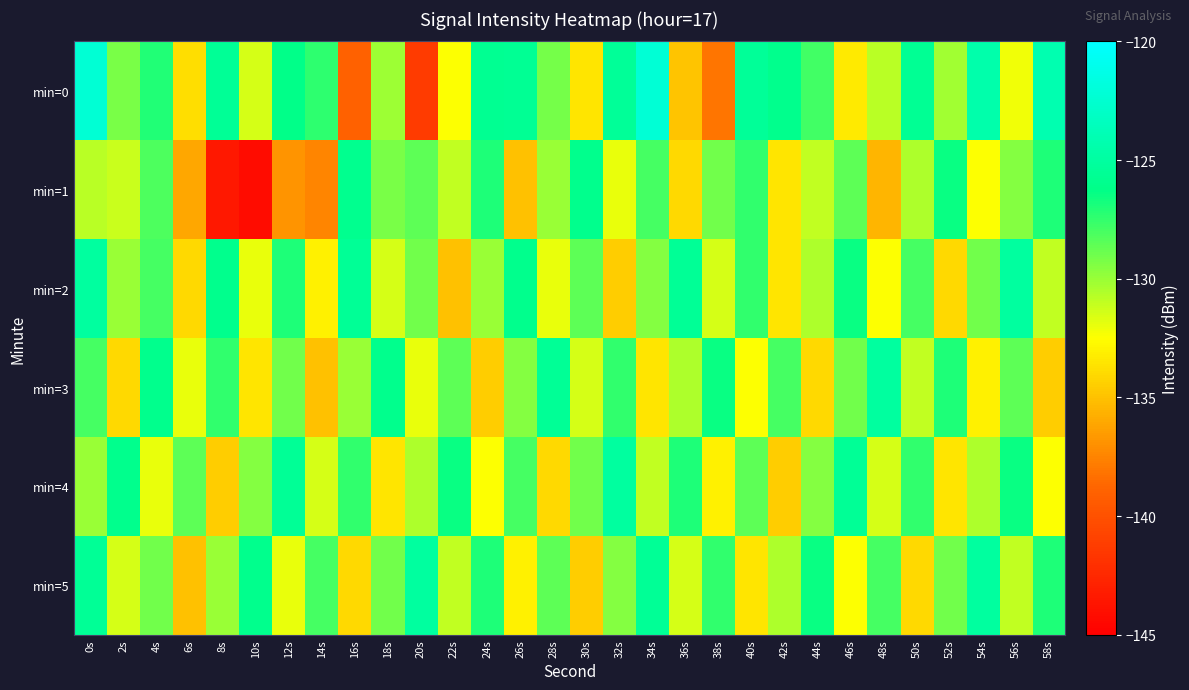

Reading right to left, transcribe all the data shown in this chart.

min=0: 58s=-124.1	56s=-132.1	54s=-124.4	52s=-130.2	50s=-125.7	48s=-130.8	46s=-133.3	44s=-127.9	42s=-126.0	40s=-125.4	38s=-138.2	36s=-134.9	34s=-122.2	32s=-125.4	30s=-133.5	28s=-129.1	26s=-125.6	24s=-125.7	22s=-132.4	20s=-141.4	18s=-130.1	16s=-139.0	14s=-127.3	12s=-126.2	10s=-131.5	8s=-125.5	6s=-133.9	4s=-127.0	2s=-129.2	0s=-122.3
min=1: 58s=-127.0	56s=-129.5	54s=-132.5	52s=-126.5	50s=-130.5	48s=-135.5	46s=-128.5	44s=-131.0	42s=-133.5	40s=-127.5	38s=-129.0	36s=-134.0	34s=-128.0	32s=-132.0	30s=-126.0	28s=-130.0	26s=-135.0	24s=-127.0	22s=-131.0	20s=-128.5	18s=-129.2	16s=-125.9	14s=-137.5	12s=-136.8	10s=-144.1	8s=-143.5	6s=-136.1	4s=-128.1	2s=-131.2	0s=-130.8
min=2: 58s=-131.0	56s=-125.0	54s=-129.0	52s=-134.0	50s=-128.0	48s=-132.5	46s=-126.5	44s=-130.5	42s=-133.5	40s=-127.5	38s=-131.5	36s=-125.5	34s=-129.5	32s=-134.5	30s=-128.5	28s=-132.0	26s=-126.0	24s=-130.0	22s=-135.0	20s=-129.0	18s=-131.5	16s=-125.5	14s=-133.0	12s=-127.0	10s=-132.0	8s=-126.0	6s=-134.0	4s=-128.0	2s=-130.0	0s=-125.0
min=3: 58s=-134.5	56s=-128.5	54s=-133.0	52s=-127.0	50s=-131.0	48s=-125.0	46s=-129.0	44s=-134.0	42s=-128.0	40s=-132.5	38s=-126.5	36s=-130.5	34s=-133.5	32s=-127.5	30s=-131.5	28s=-125.5	26s=-129.5	24s=-134.5	22s=-128.5	20s=-132.0	18s=-126.0	16s=-130.0	14s=-135.0	12s=-129.0	10s=-133.5	8s=-127.5	6s=-132.0	4s=-126.0	2s=-134.0	0s=-128.0
min=4: 58s=-132.5	56s=-126.5	54s=-130.5	52s=-133.5	50s=-127.5	48s=-131.5	46s=-125.5	44s=-129.5	42s=-134.5	40s=-128.5	38s=-133.0	36s=-127.0	34s=-131.0	32s=-125.0	30s=-129.0	28s=-134.0	26s=-128.0	24s=-132.5	22s=-126.5	20s=-130.5	18s=-133.5	16s=-127.5	14s=-131.5	12s=-125.5	10s=-129.5	8s=-134.5	6s=-128.5	4s=-132.0	2s=-126.0	0s=-130.0
min=5: 58s=-127.0	56s=-131.0	54s=-125.0	52s=-129.0	50s=-134.0	48s=-128.0	46s=-132.5	44s=-126.5	42s=-130.5	40s=-133.5	38s=-127.5	36s=-131.5	34s=-125.5	32s=-129.5	30s=-134.5	28s=-128.5	26s=-133.0	24s=-127.0	22s=-131.0	20s=-125.0	18s=-129.0	16s=-134.0	14s=-128.0	12s=-132.0	10s=-126.0	8s=-130.0	6s=-135.0	4s=-129.0	2s=-131.5	0s=-125.5